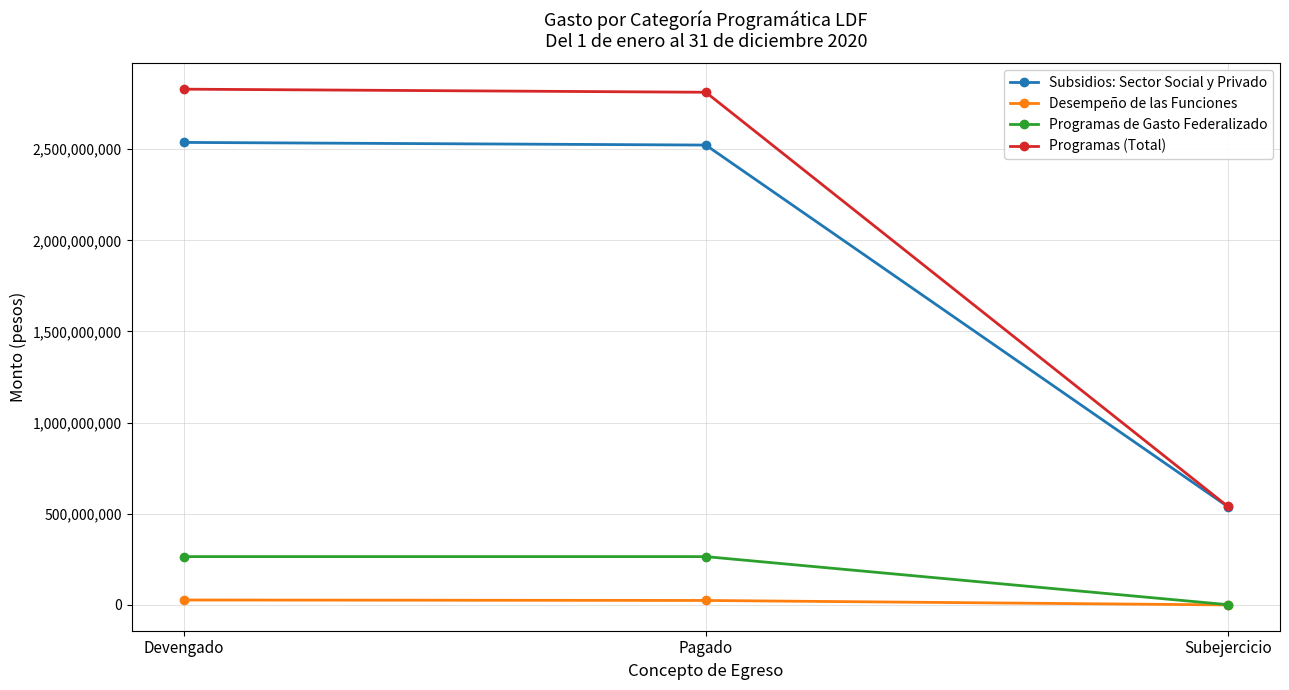

Which series changed the most between Devengado and Subejercicio?

Programas (Total)